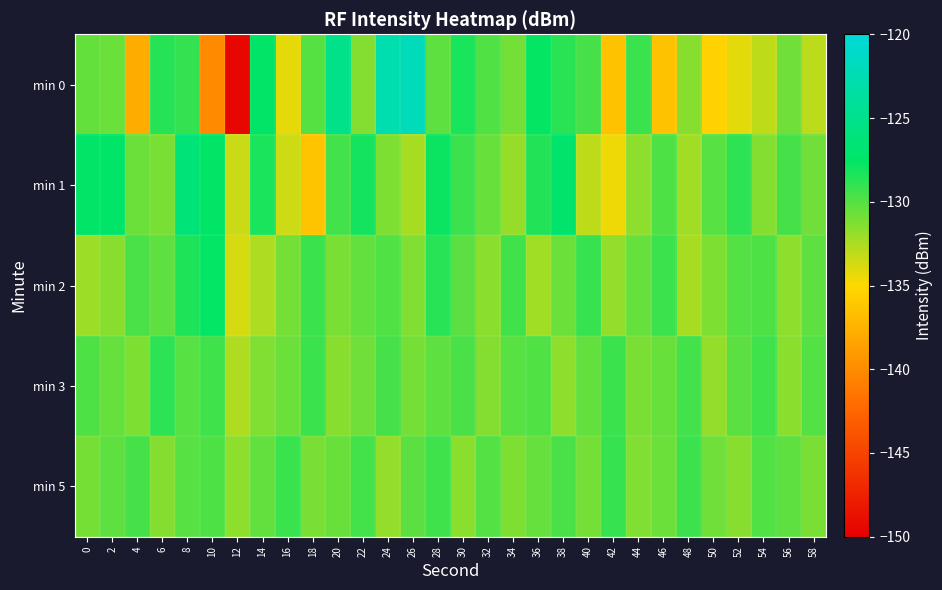

Reading left to right, list all the values displayed in this chart.

min 0: 0=-130.4	2=-130.7	4=-137.9	6=-128.7	8=-129.1	10=-140.1	12=-149.5	14=-127.4	16=-134.2	18=-130.0	20=-125.2	22=-131.4	24=-122.8	26=-122.1	28=-130.3	30=-128.2	32=-129.9	34=-131.0	36=-127.7	38=-128.8	40=-129.6	42=-136.4	44=-129.2	46=-136.5	48=-131.5	50=-135.4	52=-134.2	54=-133.1	56=-130.8	58=-133.0
min 1: 0=-127.4	2=-127.4	4=-130.7	6=-131.1	8=-126.3	10=-127.5	12=-133.4	14=-128.3	16=-133.5	18=-136.3	20=-129.5	22=-128.1	24=-131.2	26=-132.4	28=-127.8	30=-129.3	32=-130.6	34=-131.9	36=-128.5	38=-127.2	40=-133.1	42=-134.5	44=-131.7	46=-129.8	48=-132.3	50=-130.1	52=-128.9	54=-131.4	56=-129.6	58=-130.8
min 2: 0=-132.1	2=-131.5	4=-129.7	6=-130.3	8=-128.4	10=-127.6	12=-133.8	14=-132.6	16=-130.9	18=-129.2	20=-131.1	22=-130.4	24=-129.9	26=-131.3	28=-128.7	30=-130.2	32=-131.6	34=-129.4	36=-132.2	38=-130.7	40=-129.1	42=-131.8	44=-130.5	46=-129.3	48=-132.4	50=-131.2	52=-130.0	54=-129.8	56=-131.7	58=-130.3
min 3: 0=-129.8	2=-130.5	4=-131.2	6=-128.9	8=-130.1	10=-129.4	12=-132.6	14=-131.3	16=-130.7	18=-129.2	20=-131.5	22=-130.8	24=-129.6	26=-131.0	28=-130.3	30=-129.7	32=-131.4	34=-130.1	36=-129.9	38=-131.7	40=-130.4	42=-129.2	44=-131.1	46=-130.6	48=-129.5	50=-131.8	52=-130.2	54=-129.4	56=-131.6	58=-130.0
min 5: 0=-131.0	2=-130.3	4=-129.6	6=-131.4	8=-130.1	10=-129.8	12=-131.7	14=-130.4	16=-129.2	18=-131.1	20=-130.6	22=-129.5	24=-131.8	26=-130.2	28=-129.4	30=-131.6	32=-130.0	34=-131.2	36=-130.5	38=-129.7	40=-130.9	42=-129.1	44=-131.3	46=-130.7	48=-129.3	50=-130.8	52=-131.5	54=-129.9	56=-130.3	58=-131.1